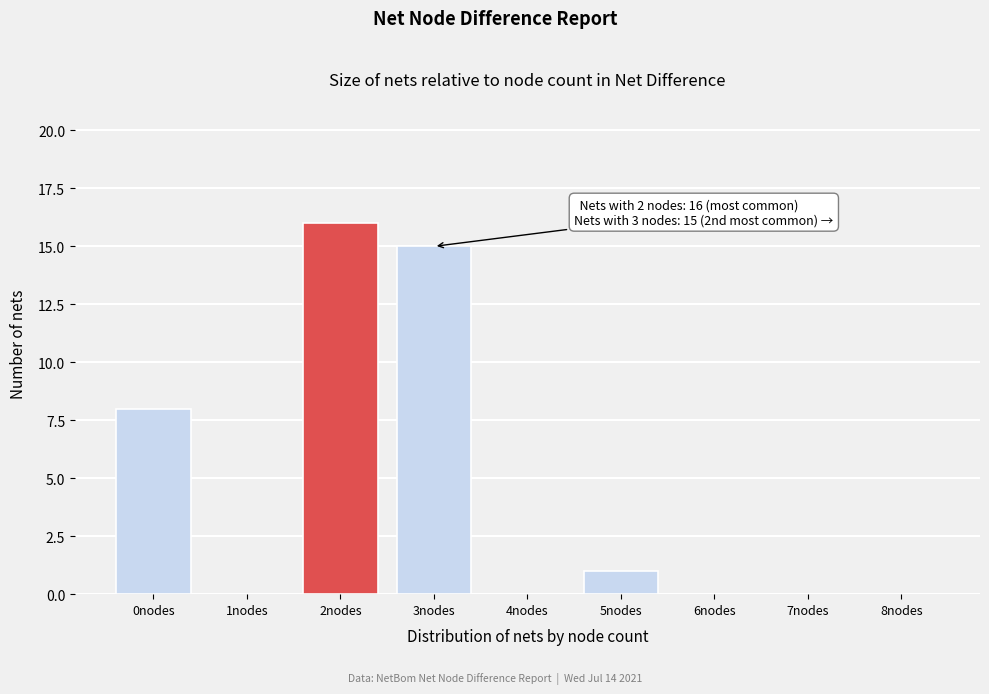

Reading right to left, extract all data points from this chart.

8nodes=0	7nodes=0	6nodes=0	5nodes=1	4nodes=0	3nodes=15	2nodes=16	1nodes=0	0nodes=8